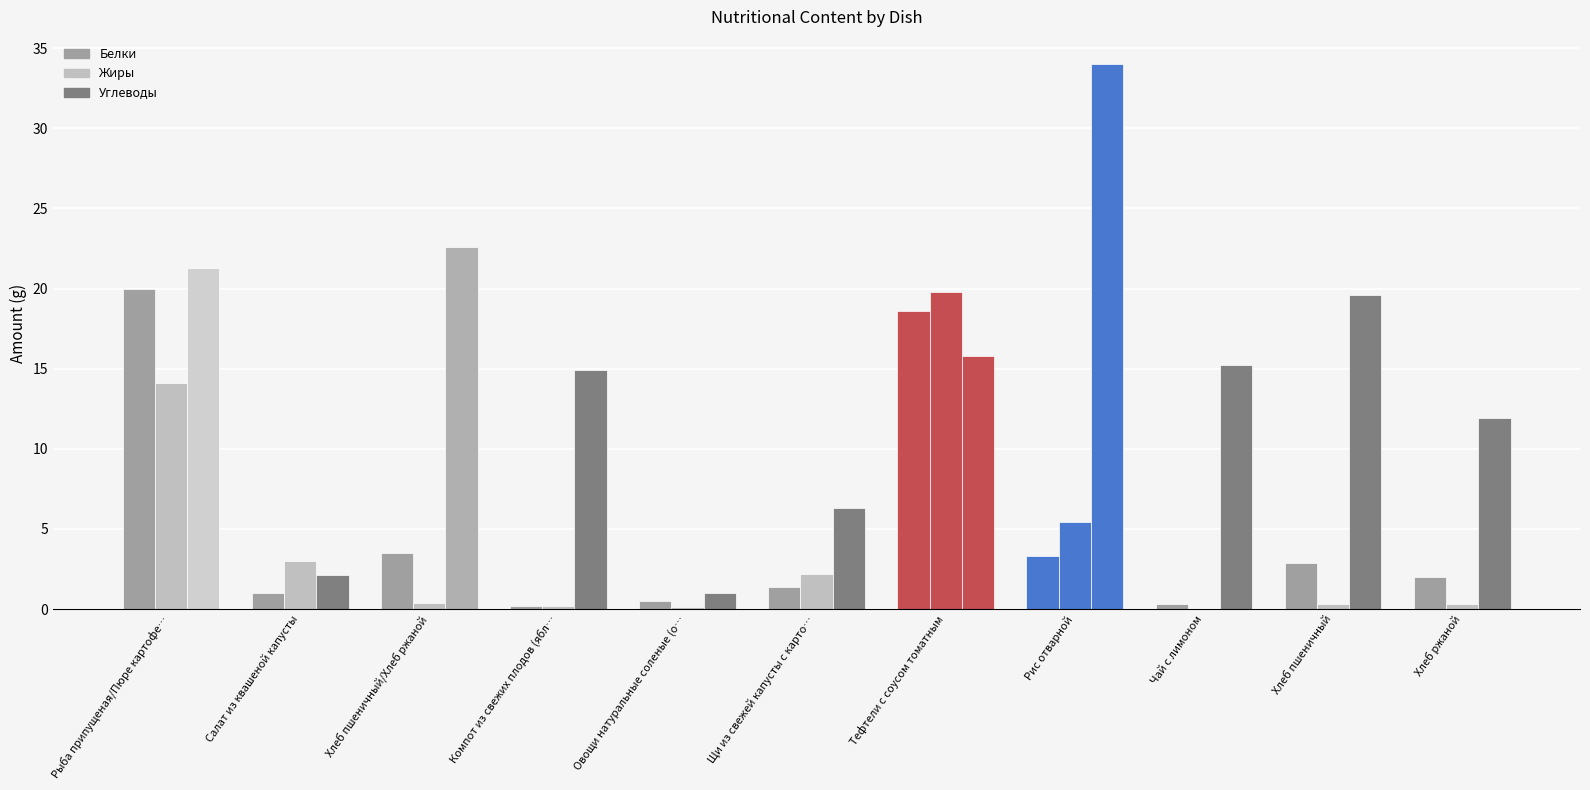

Count the number of data series in this chart.

3